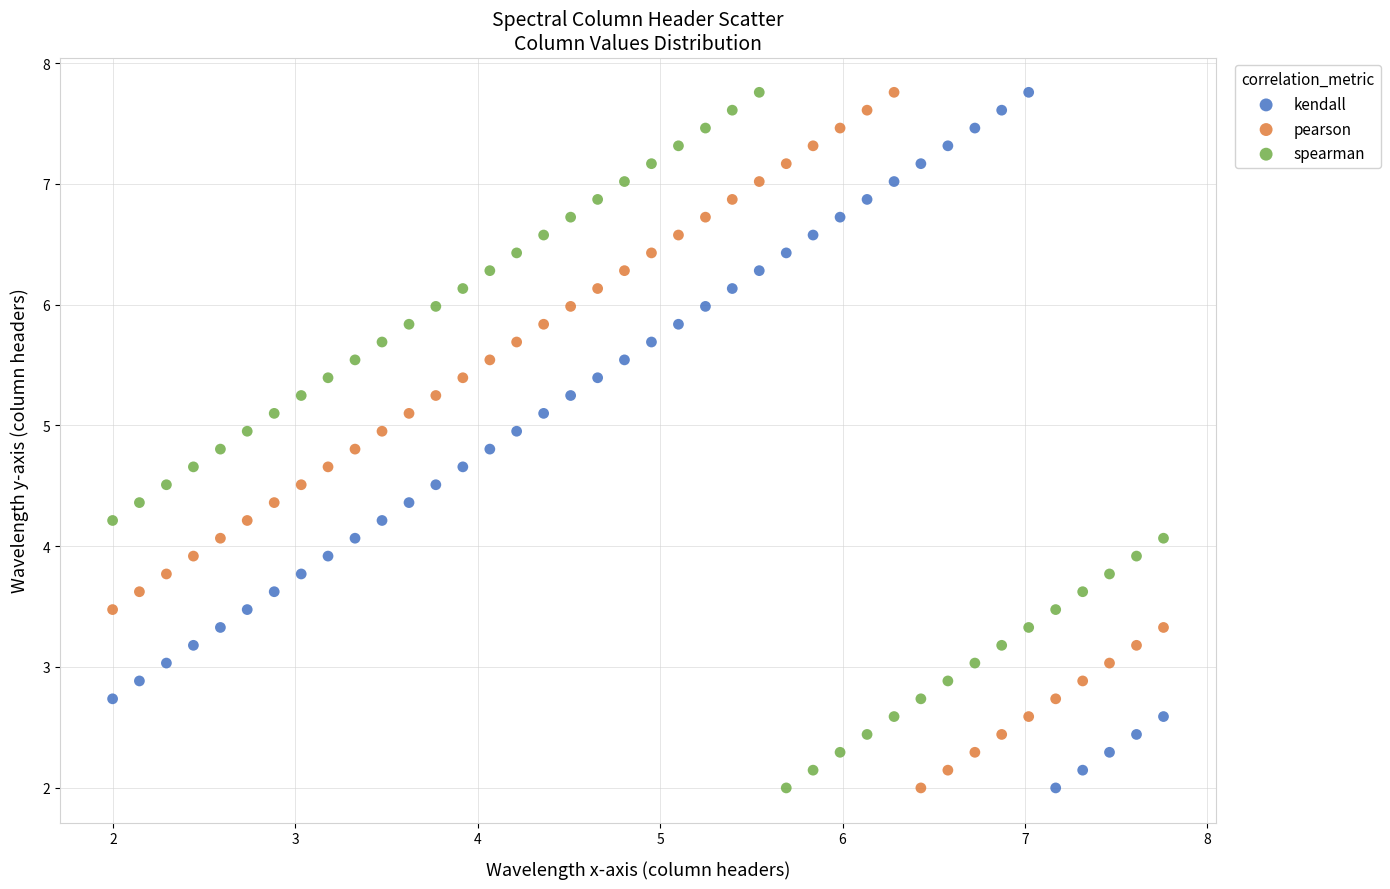

Across all data points, what is the range of X values (max minus min)?

5.8